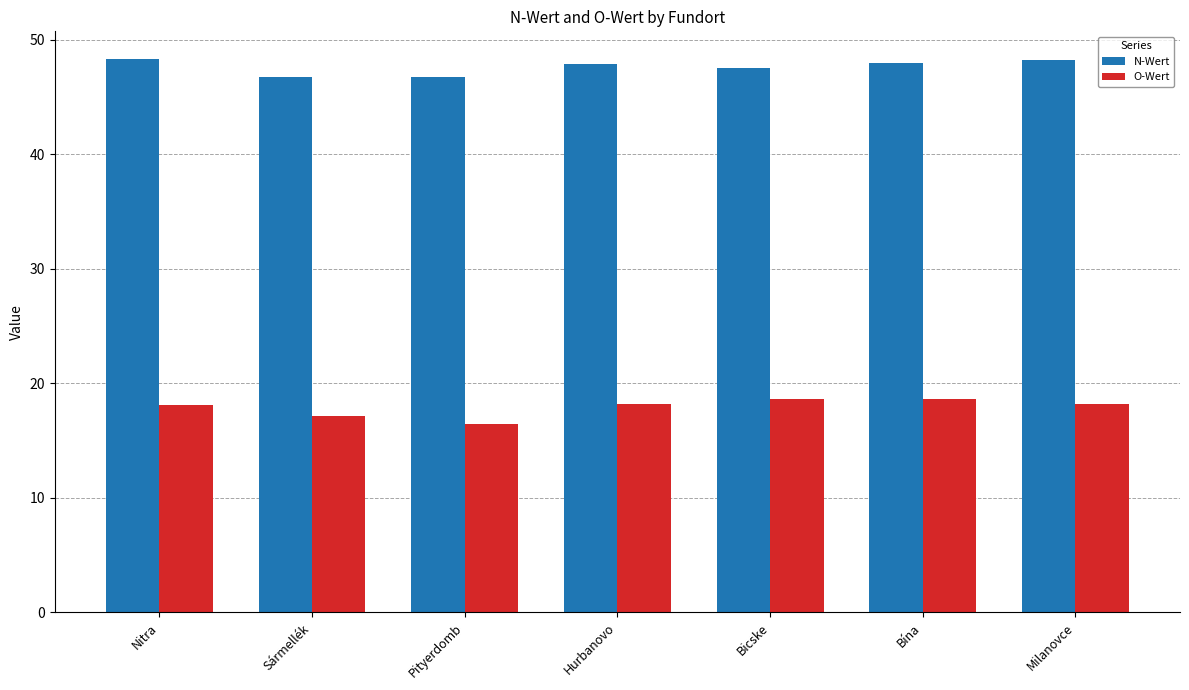

The value of N-Wert at Sármellék is 21.7. True or false?

False